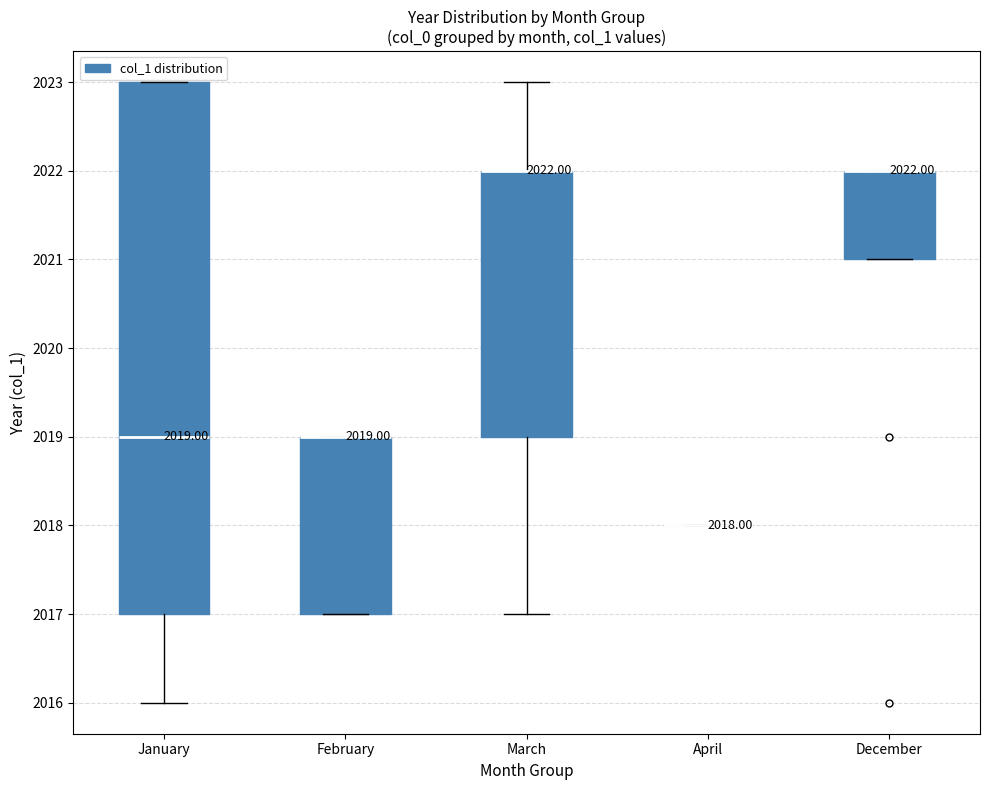

Comparing the boxes themselves (not the whiskers), which one is the tallest?

January